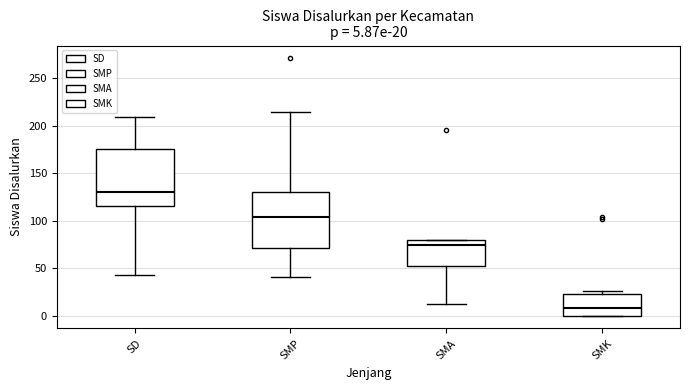

Which box has the highest median line?

SD